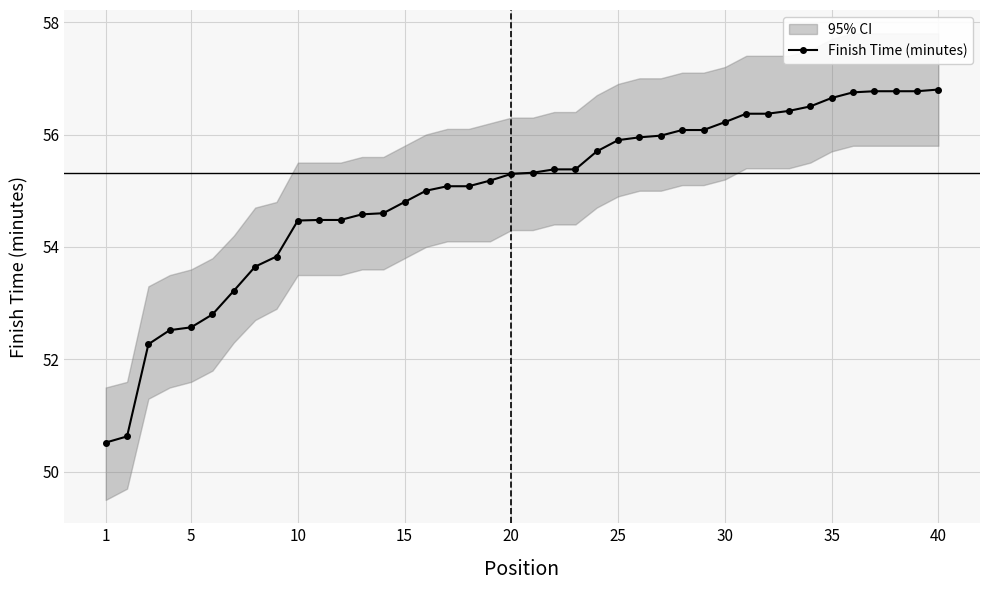

Is this an area chart (filled region under the line)?

No